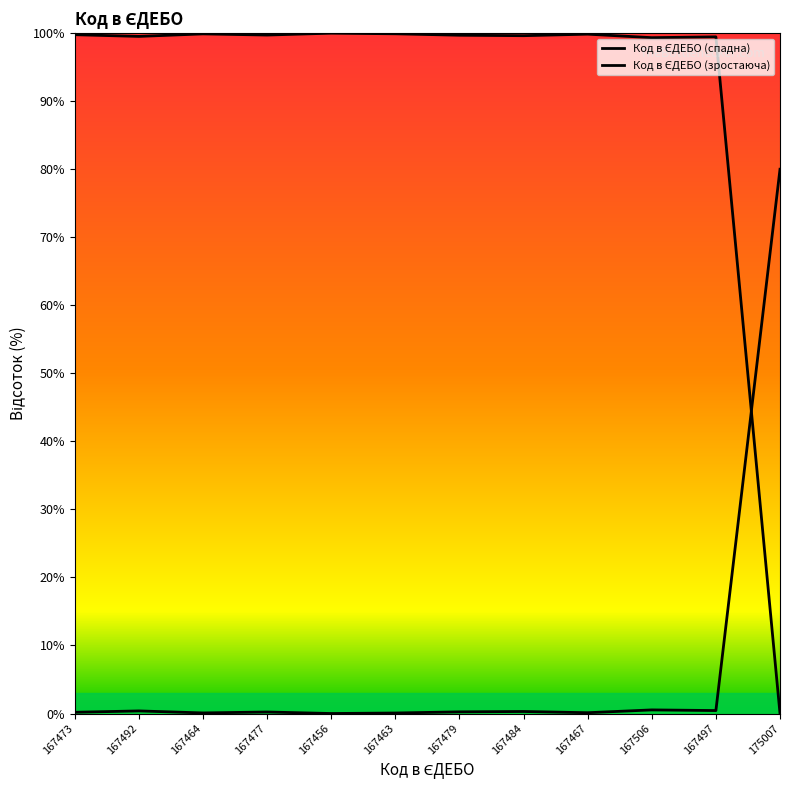

What is the maximum value shown in the chart?

100.0